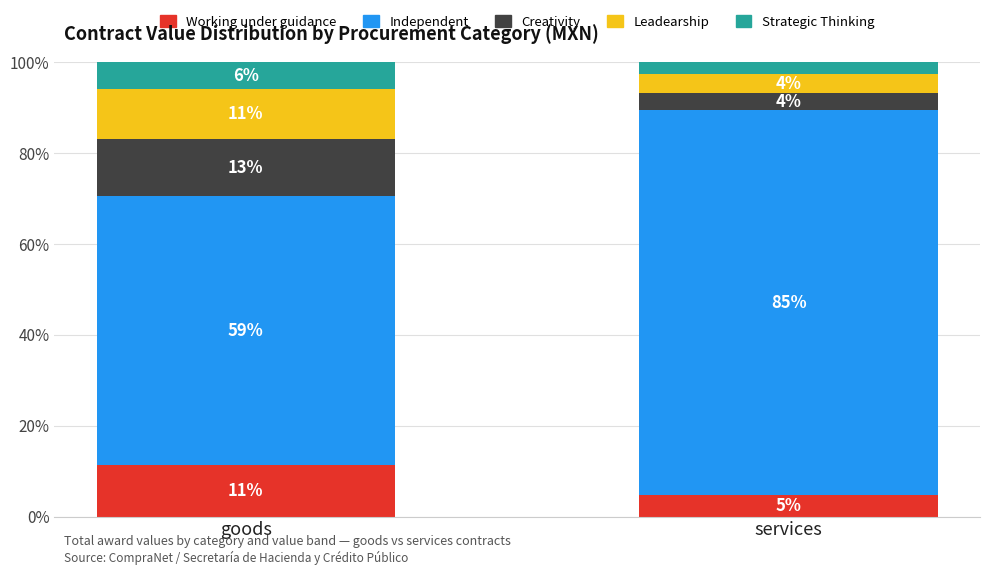

Which series changed the most between goods and services?

Independent